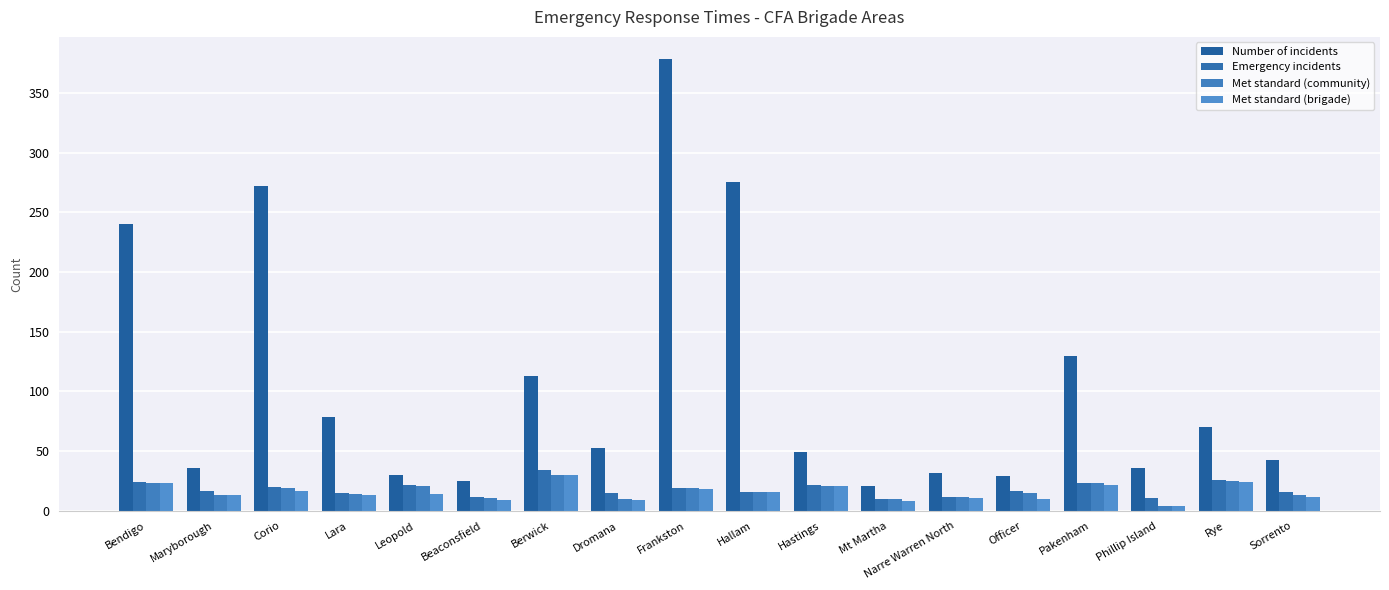

List the series in order of their peak value, highest first.

Number of incidents, Emergency incidents, Met standard (community), Met standard (brigade)